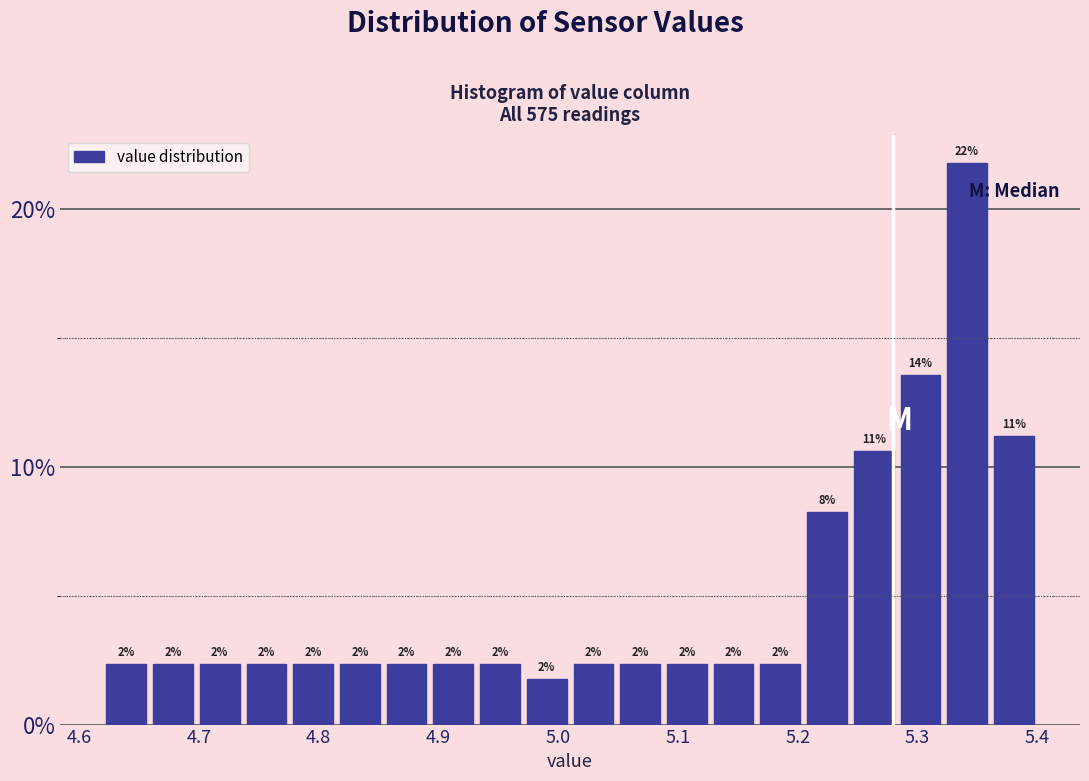

Read against the x-axis, roughly where is the centre of the tallest bar?

5.34